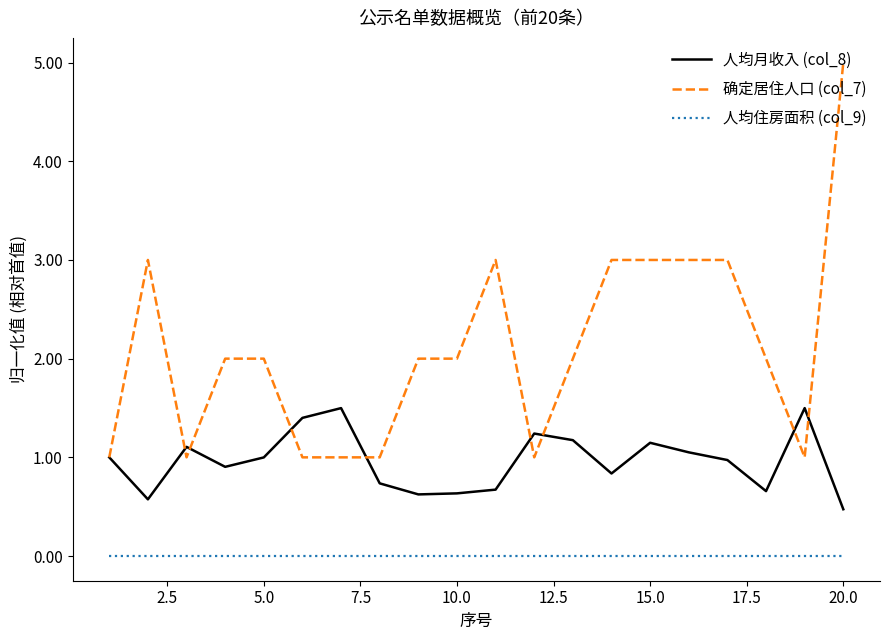

True or false: 人均住房面积 (col_9) and 确定居住人口 (col_7) intersect in this chart.

False